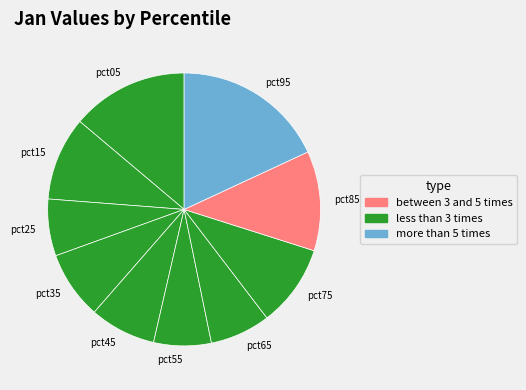

Is it true that pct55 is 7% of the pie?

True